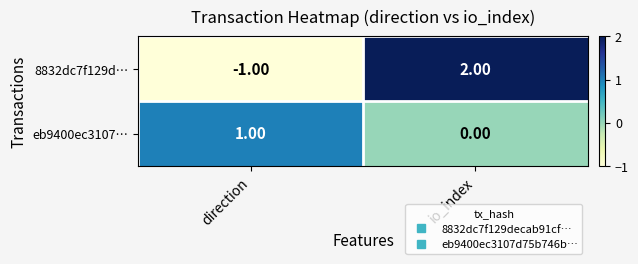

At io_index, list the series in order from smallest to largest.

eb9400ec3107…, 8832dc7f129d…